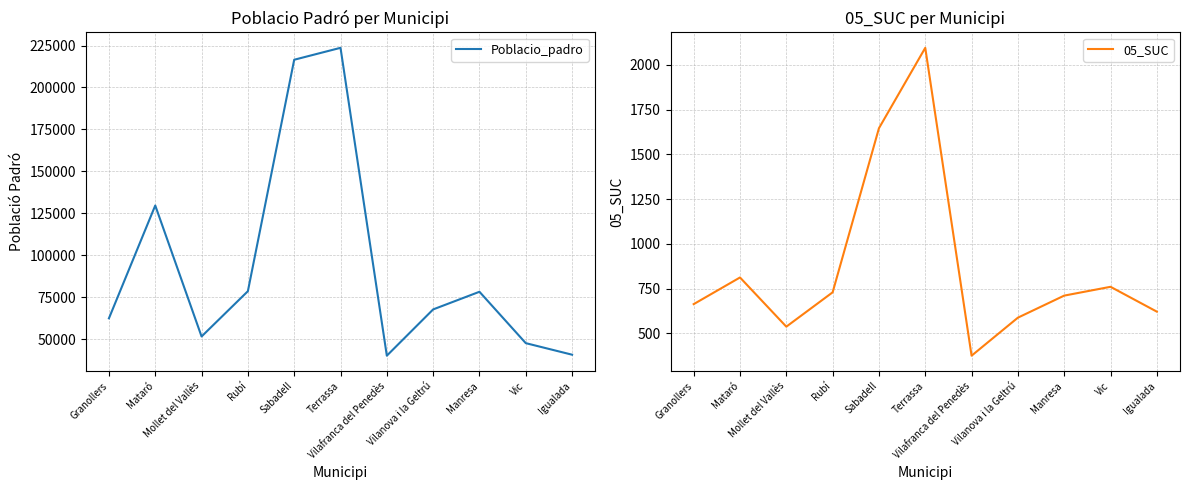

What is the lowest value of the Poblacio_padro series?

40154